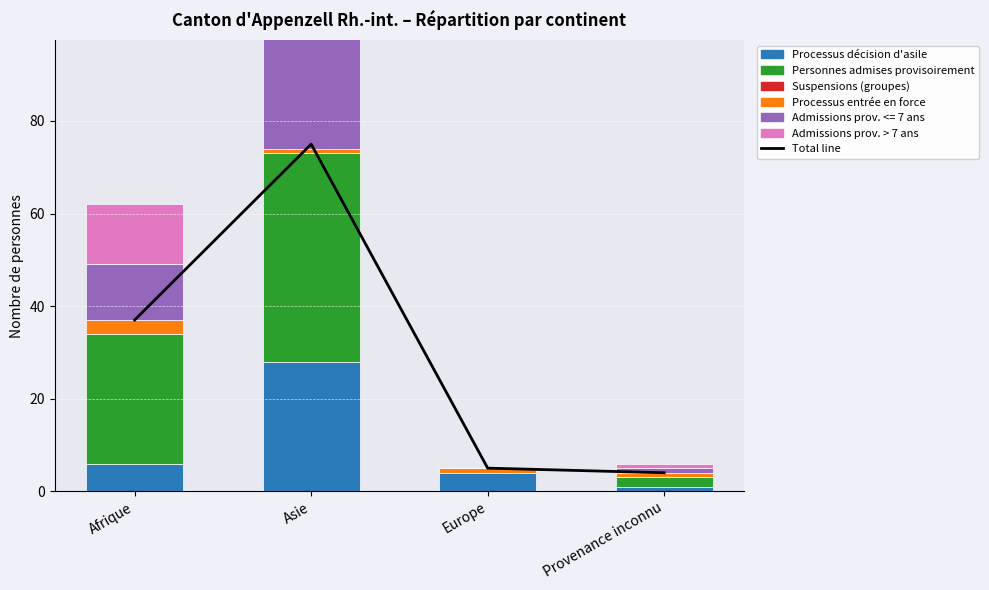

At which label does Admissions prov. > 7 ans first exceed 13?

Asie